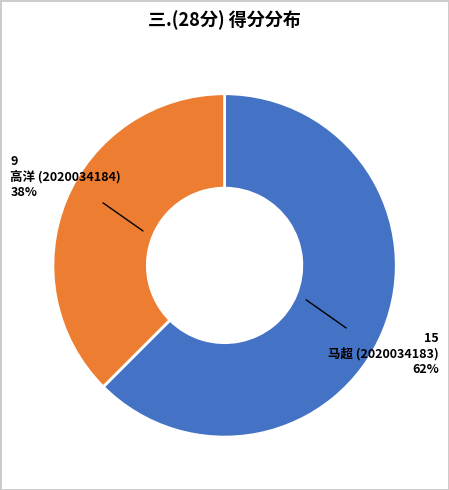

Count the number of slices in the pie.

2